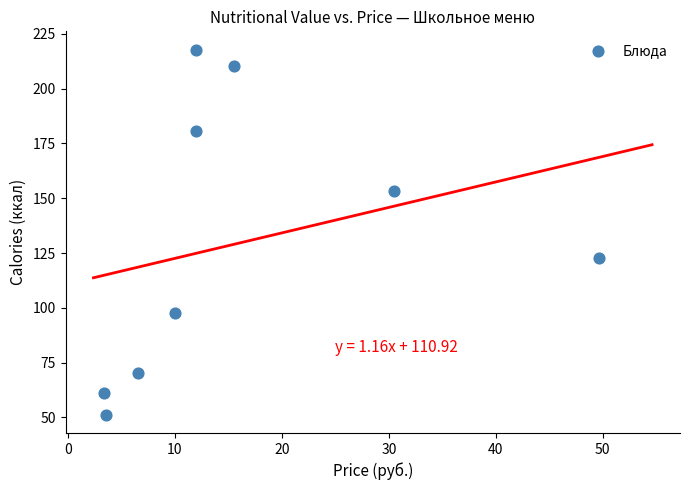

What Y value in the scatter plot is closest to 134?

122.5